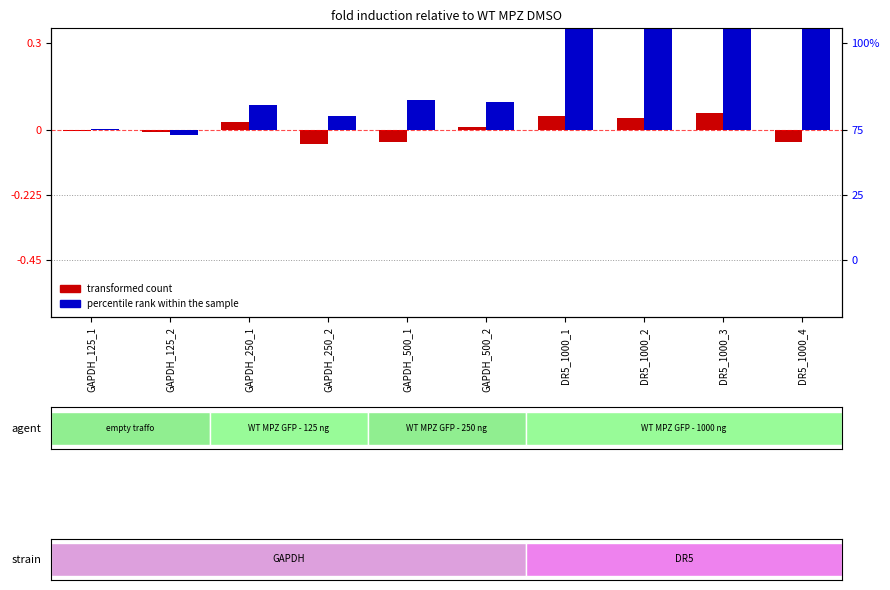

What position from the right is DR5_1000_2?

3